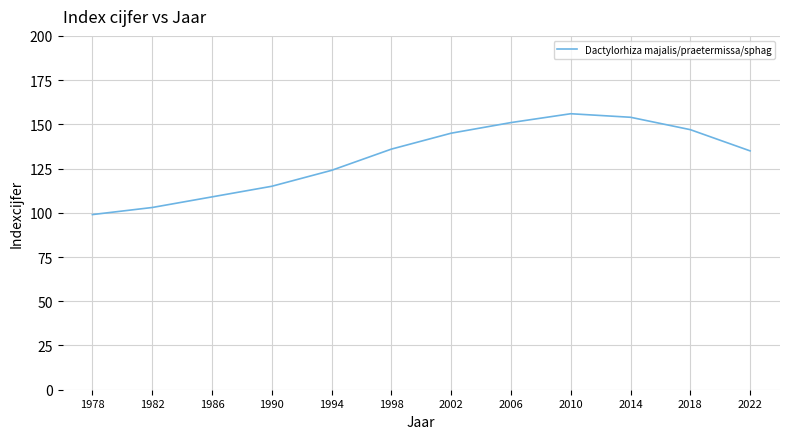

The chart shows a value of 185 at 1990. True or false?

False